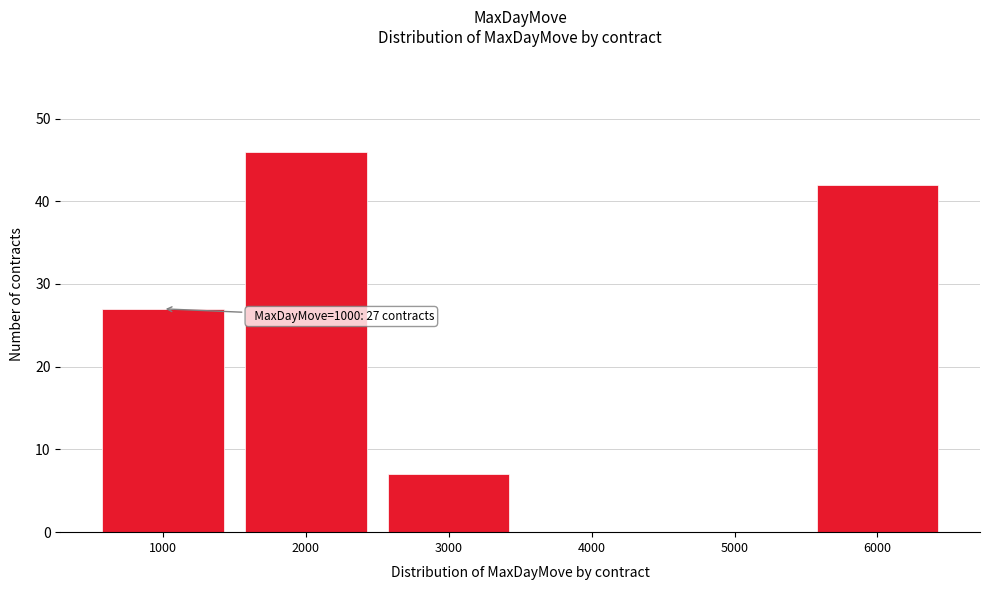

Which range on the x-axis has the tallest bar?

1500 to 2500